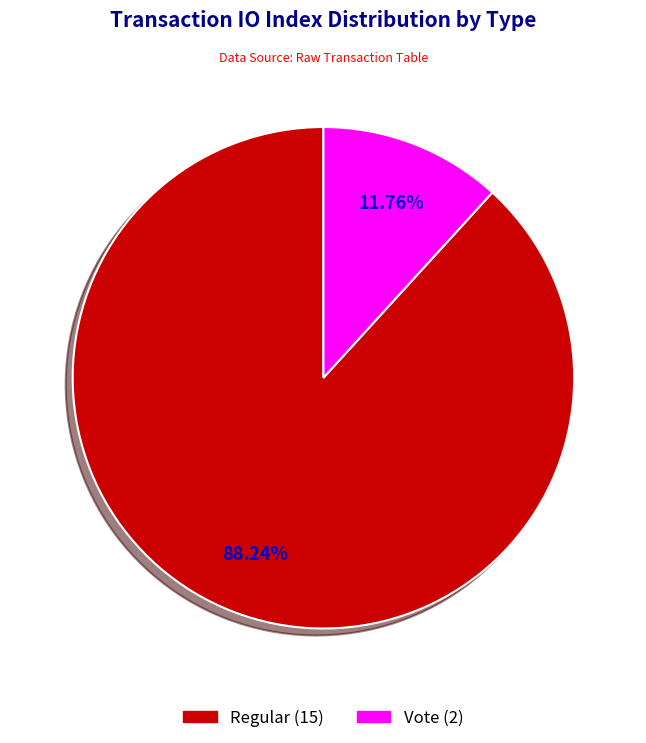

Does any single category account for the majority?

Yes